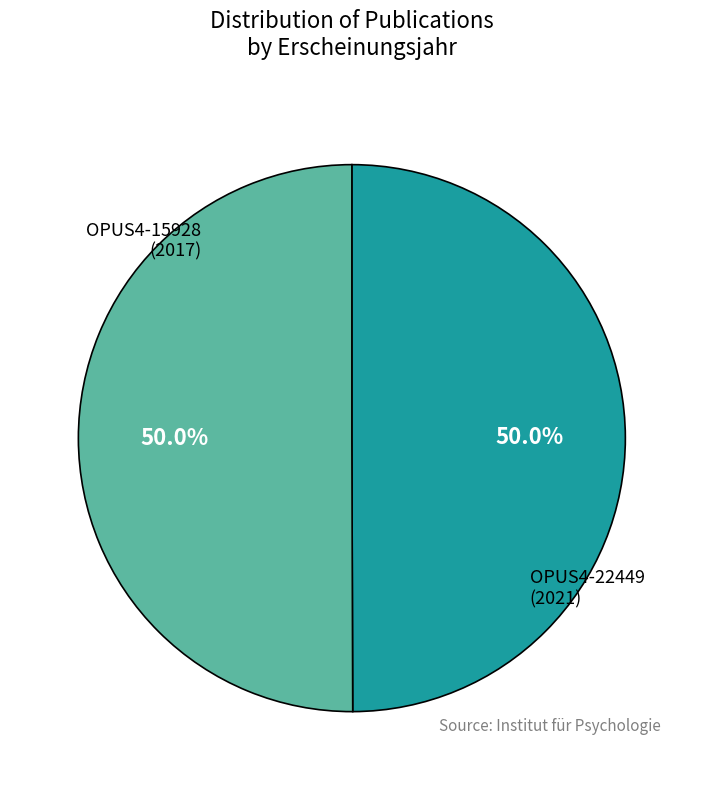

How many slices are in this pie chart?

2